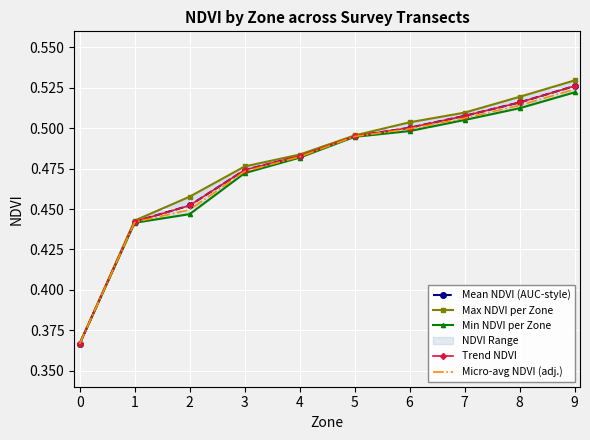

Reading left to right, list all the values displayed in this chart.

Mean NDVI (AUC-style): 0.4	0.4	0.5	0.5	0.5	0.5	0.5	0.5	0.5	0.5
Max NDVI per Zone: 0.4	0.4	0.5	0.5	0.5	0.5	0.5	0.5	0.5	0.5
Min NDVI per Zone: 0.4	0.4	0.4	0.5	0.5	0.5	0.5	0.5	0.5	0.5
Trend NDVI: 0.4	0.4	0.5	0.5	0.5	0.5	0.5	0.5	0.5	0.5
Micro-avg NDVI (adj.): 0.4	0.4	0.4	0.5	0.5	0.5	0.5	0.5	0.5	0.5